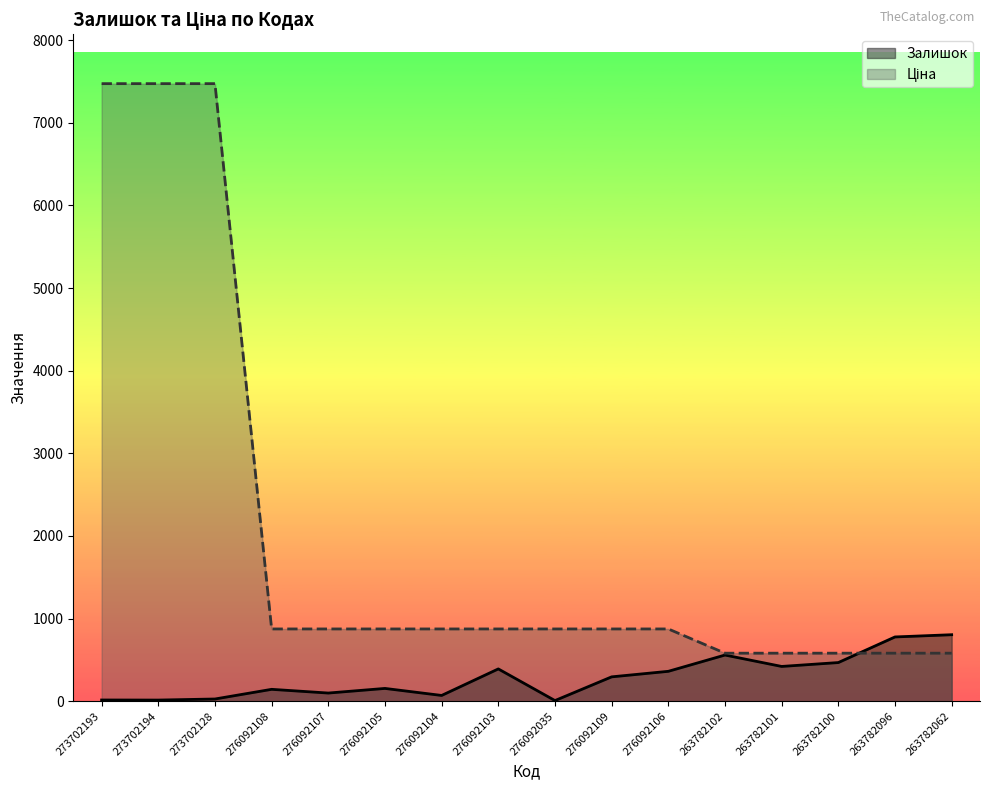

Where is the first local maximum for Залишок?

276092108